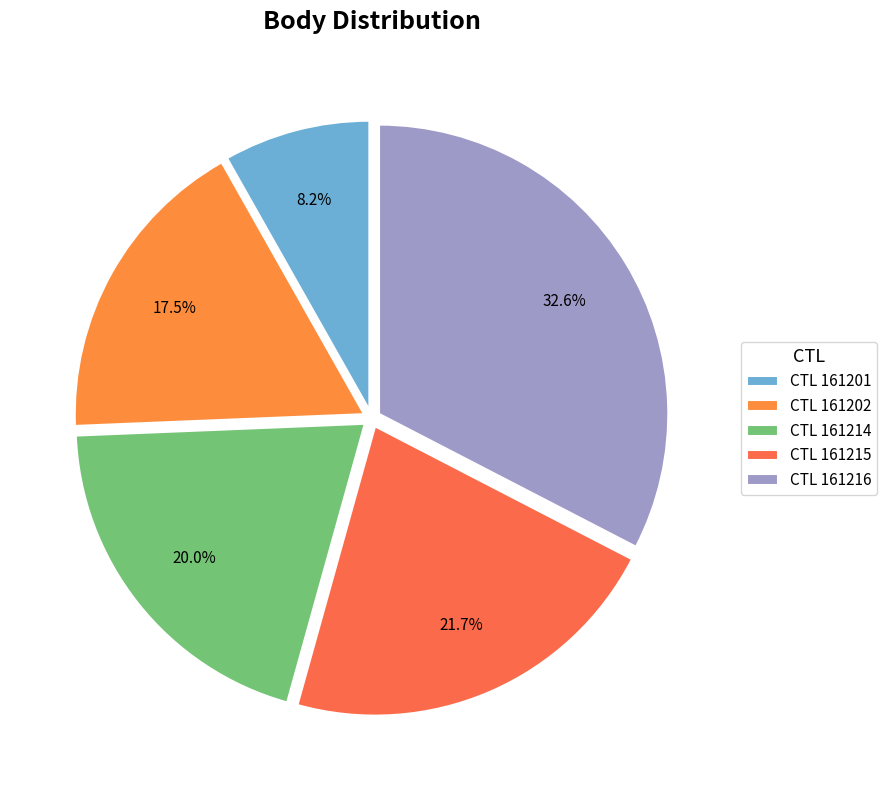

Is there a majority slice in this chart?

No